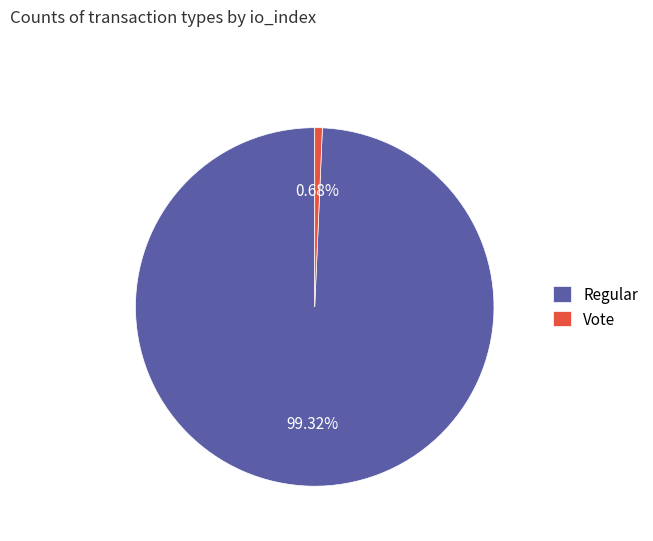

To the nearest percent, what is the combined percentage of Vote and Regular?

100%